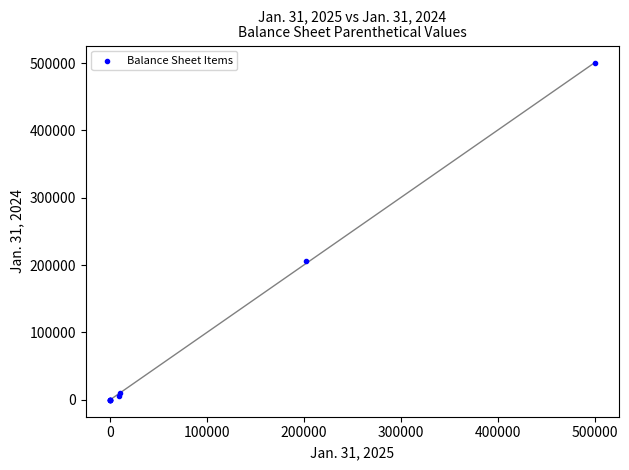

What Y value in the scatter plot is closest to 250000?

205326.0